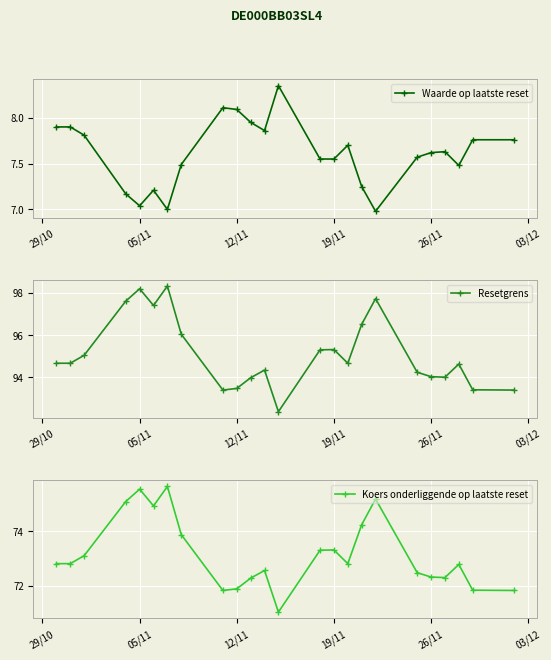

True or false: Waarde op laatste reset has more than 2 interior local peaks.

True